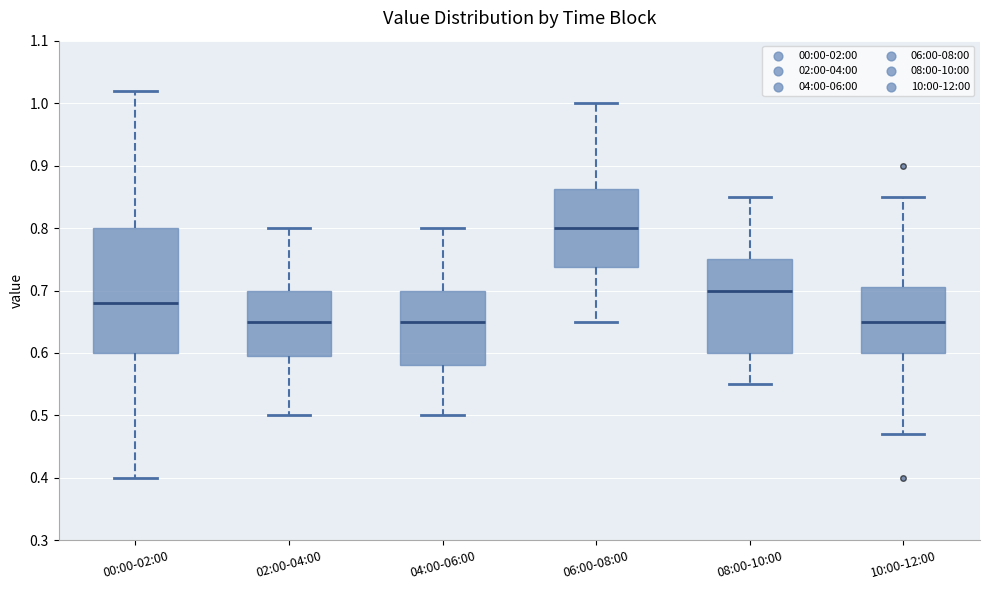

Reading left to right, read every box against the y-axis: the position of its median line, the range the box covers, and the ends of its whiskers. The values are not printed on the chart, so give them approximately, as read against the axis.

00:00-02:00: median 0.68, box 0.60 to 0.80, whiskers 0.40 to 1.02
02:00-04:00: median 0.65, box 0.60 to 0.70, whiskers 0.50 to 0.80
04:00-06:00: median 0.65, box 0.58 to 0.70, whiskers 0.50 to 0.80
06:00-08:00: median 0.80, box 0.74 to 0.86, whiskers 0.65 to 1.00
08:00-10:00: median 0.70, box 0.60 to 0.75, whiskers 0.55 to 0.85
10:00-12:00: median 0.65, box 0.60 to 0.71, whiskers 0.47 to 0.85